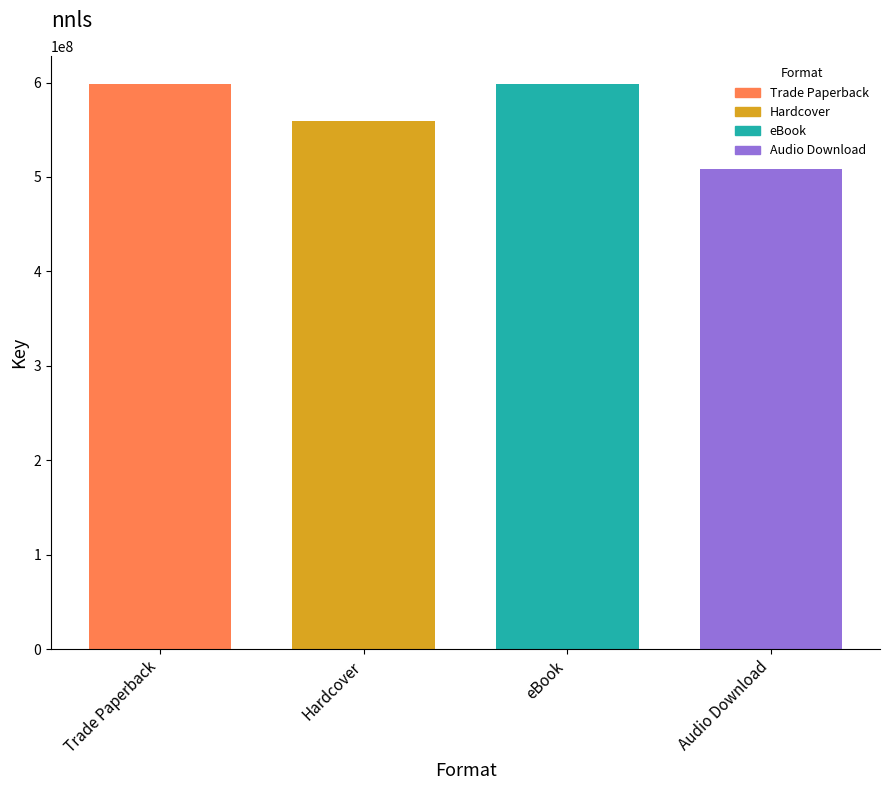

What is the maximum value shown in the chart?

598156637